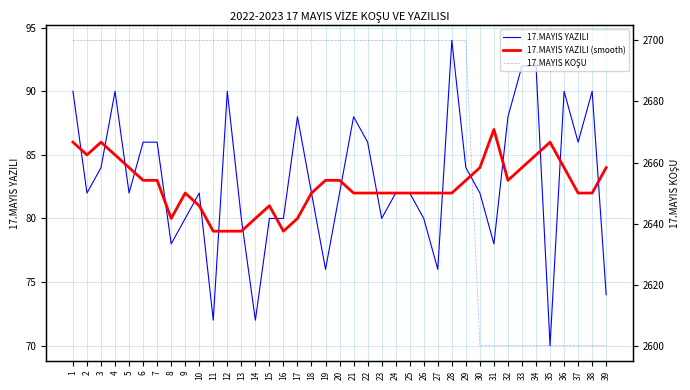

What is the spread (max minus min) of values at 29?

2617